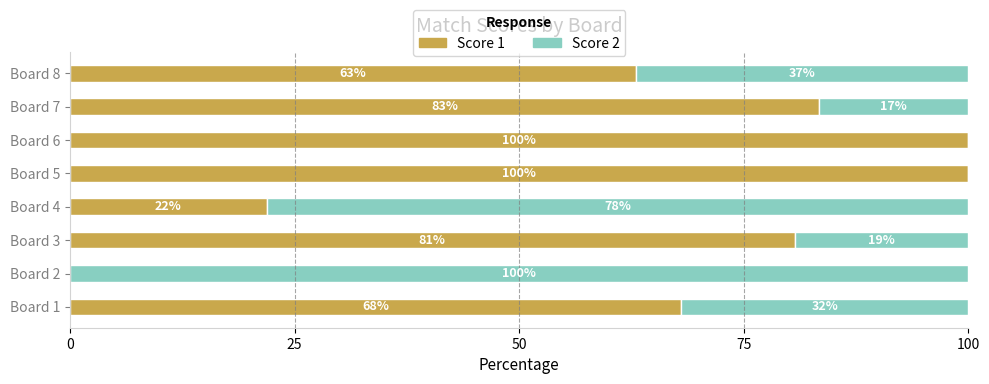

What is the total value across all series at Board 2?

100.0